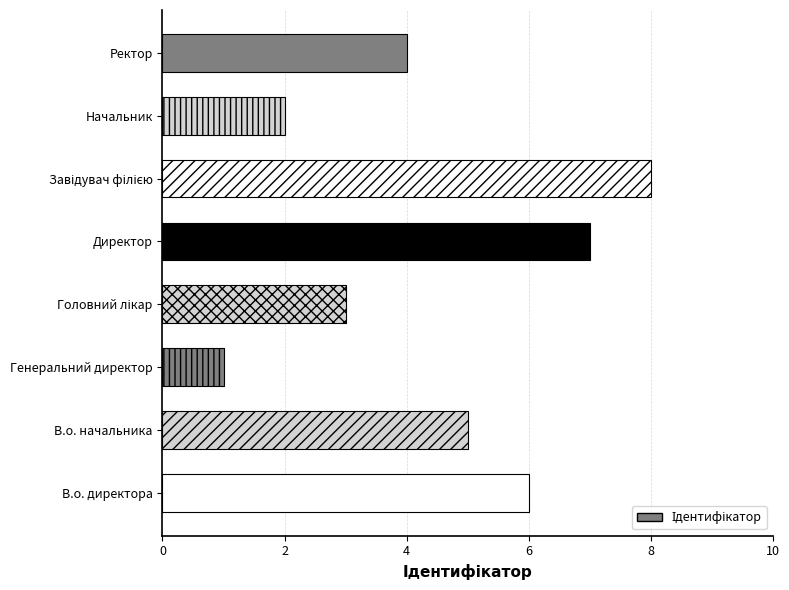

Which has a higher value, В.о. начальника or Генеральний директор?

В.о. начальника